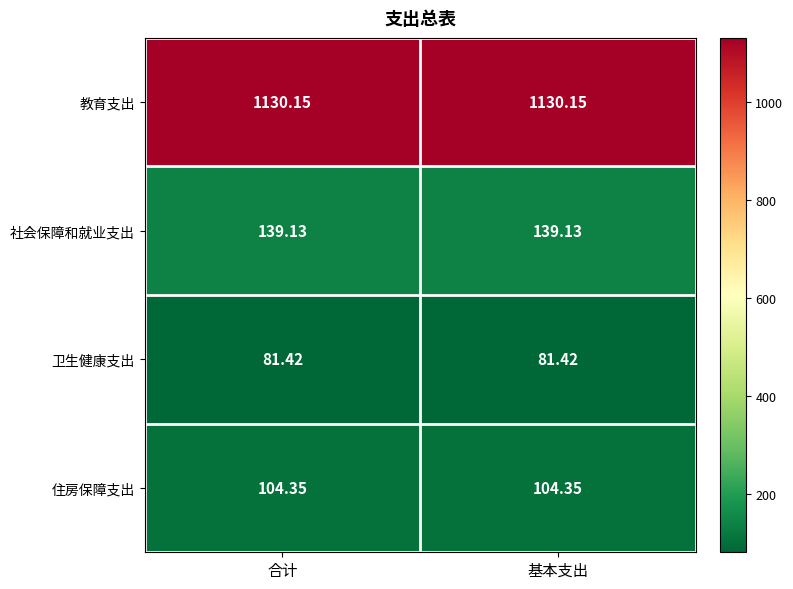

List the series in order of their peak value, highest first.

教育支出, 社会保障和就业支出, 住房保障支出, 卫生健康支出